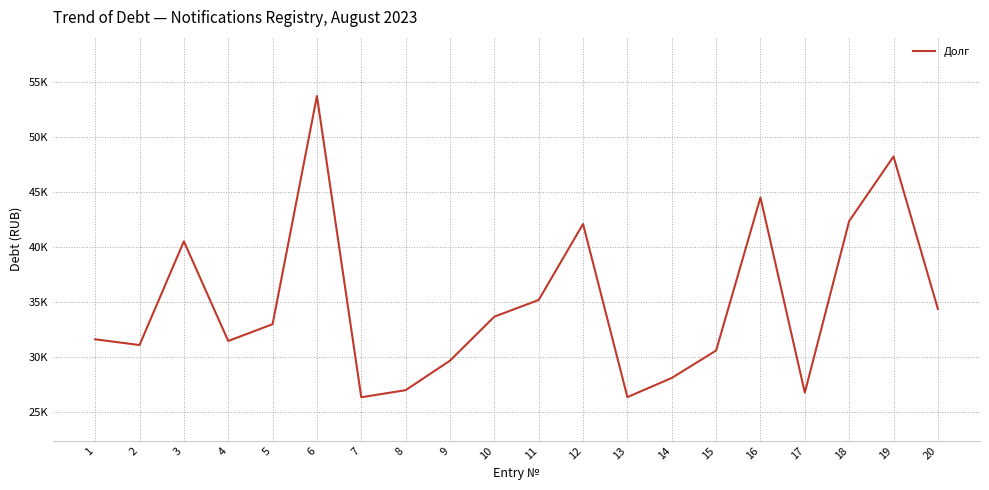

True or false: the data has more than 0 interior local peaks.

True